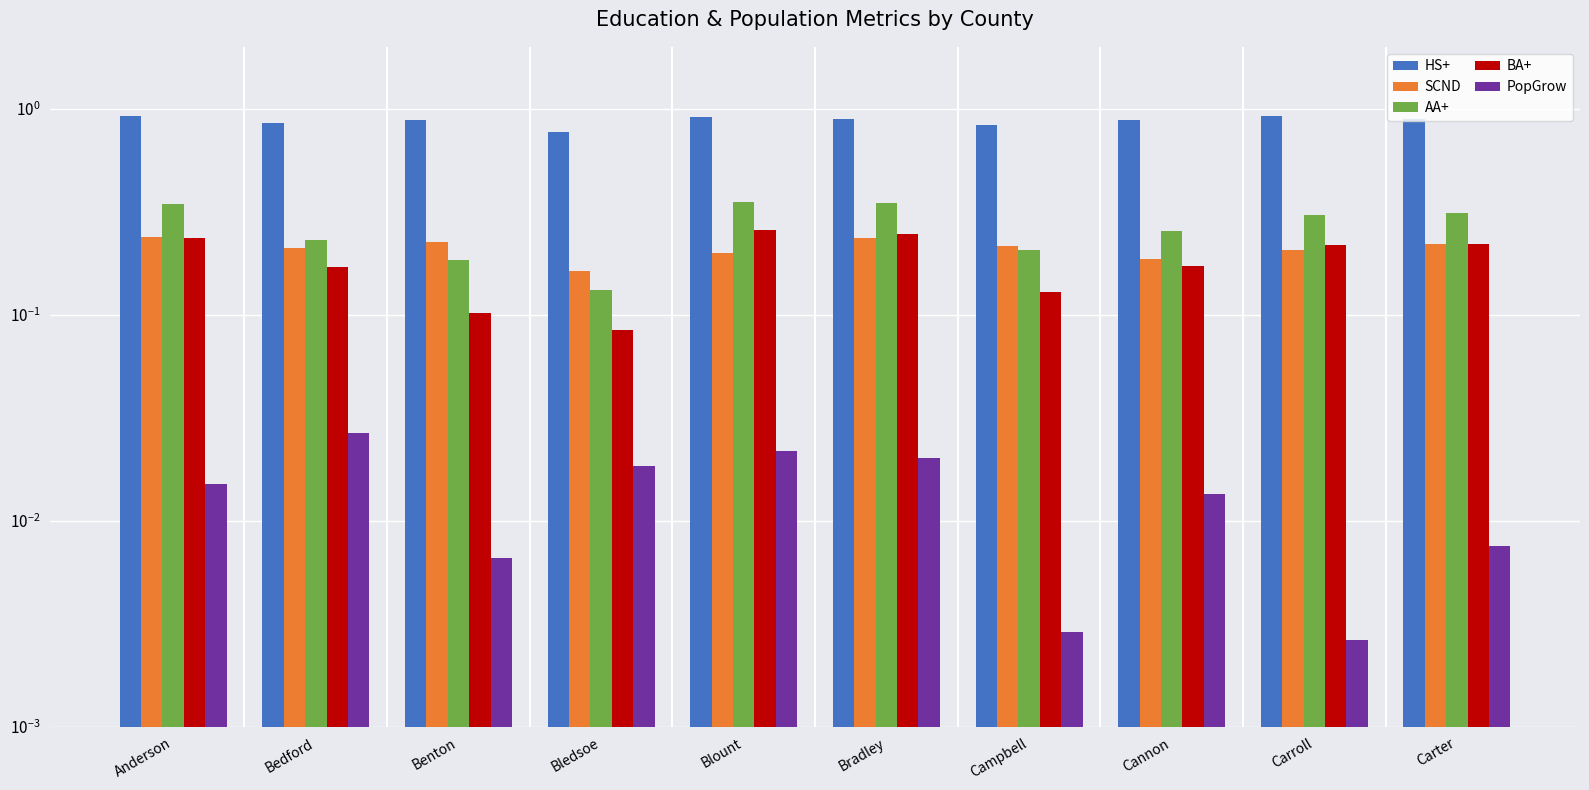

Where is HS+ nearest to the value 0?

Bledsoe